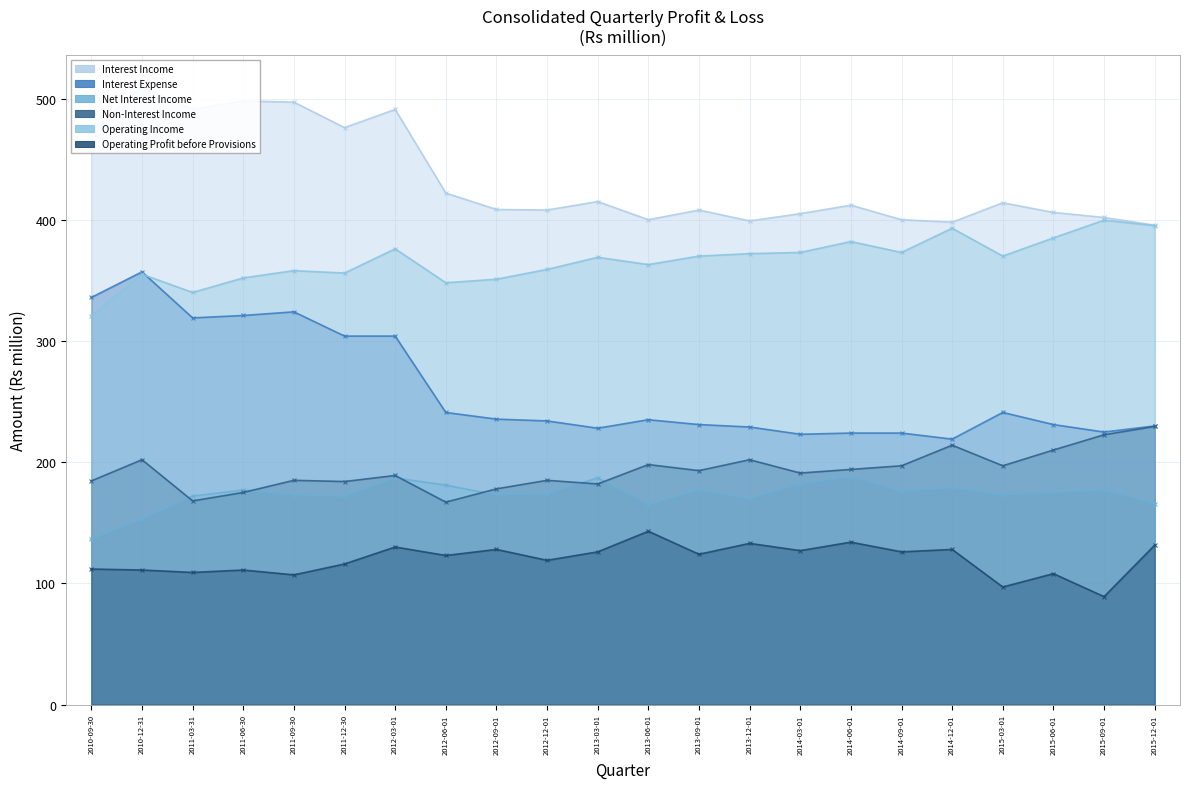

What is the sum of all Operating Profit before Provisions values?

2632.4